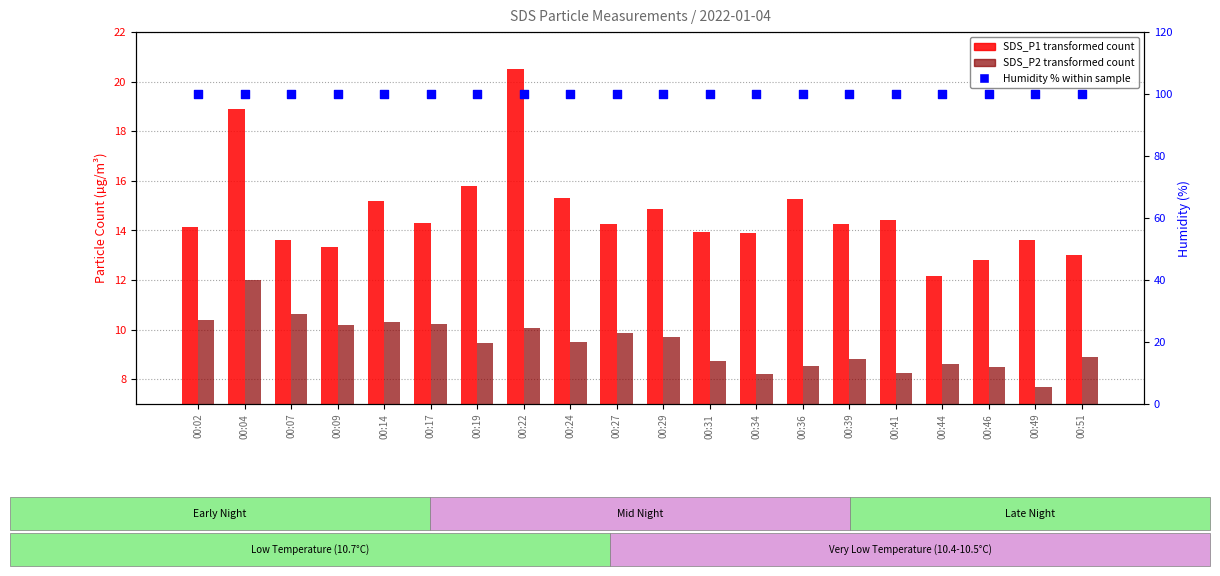

Is the value of Humidity % (percentile rank within sample) at 00:46 greater than the value of SDS_P2 (transformed count) at 00:39?

Yes